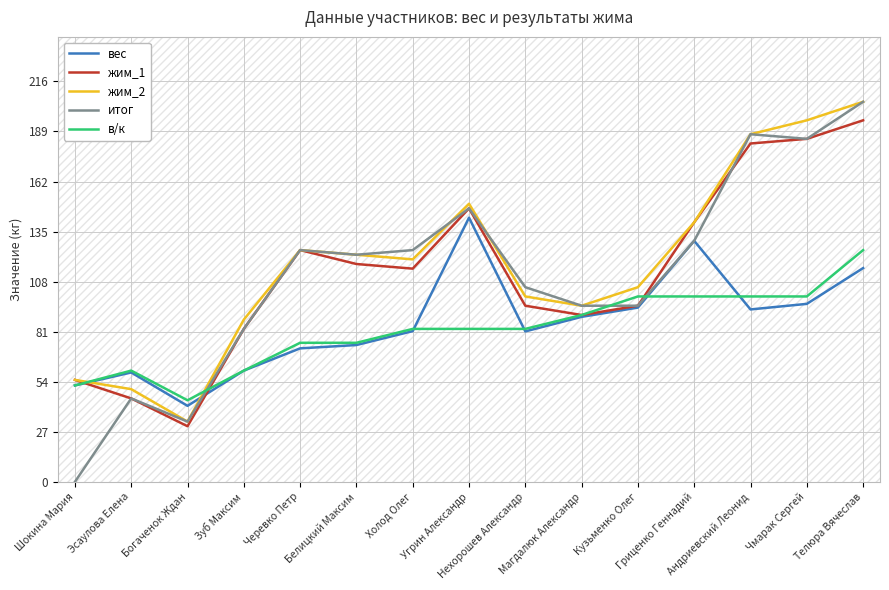

True or false: жим_2 and жим_1 intersect in this chart.

False